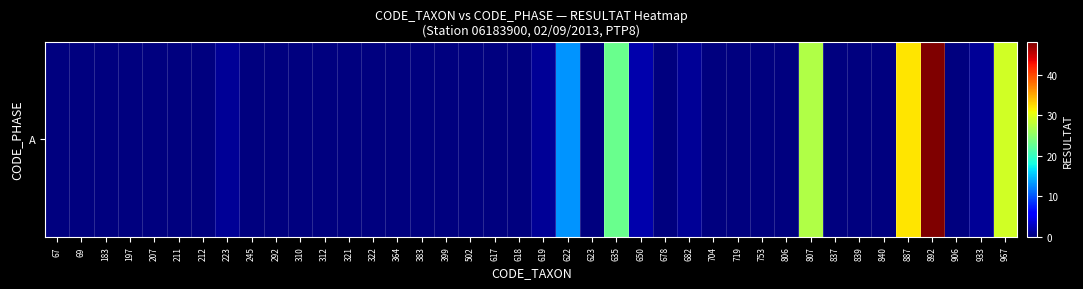

Reading left to right, what are all the values shown in this chart?

67=0	69=0	183=0	197=0	207=0	211=0	212=0	223=1	245=0	292=0	310=0	312=0	321=0	322=0	364=0	383=0	399=0	502=0	617=0	618=0	619=1	622=13	623=0	635=23	650=2	678=0	682=1	704=0	719=0	753=0	806=0	807=27	837=0	839=0	840=0	887=32	892=48	906=0	933=1	967=29